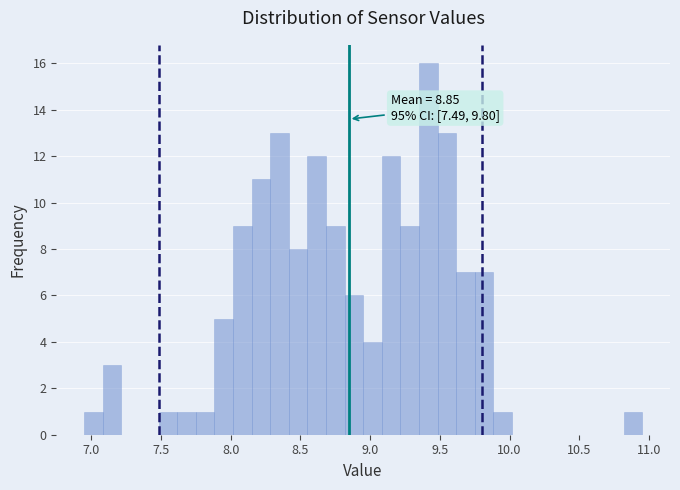

Around what value on the x-axis is the tallest bar? Give the approximate position of its centre, as read against the axis.

9.40